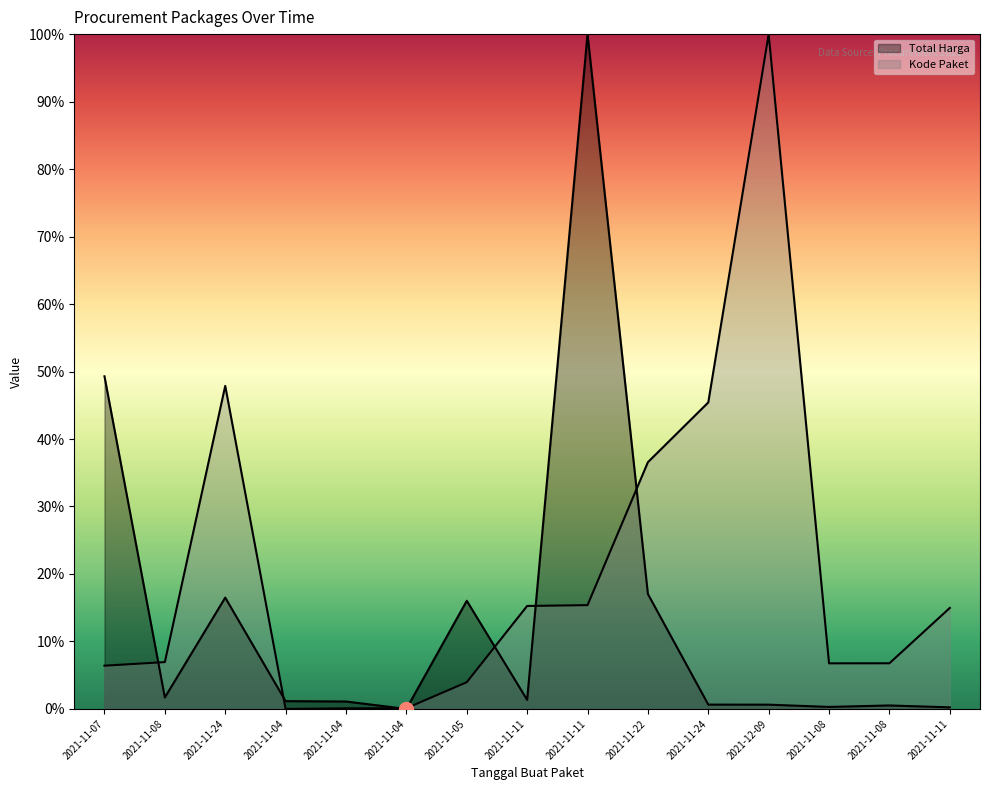

List the labels in order of Kode Paket value, largest first.

2021-12-09, 2021-11-24, 2021-11-24, 2021-11-22, 2021-11-11, 2021-11-11, 2021-11-11, 2021-11-08, 2021-11-08, 2021-11-08, 2021-11-07, 2021-11-05, 2021-11-04, 2021-11-04, 2021-11-04